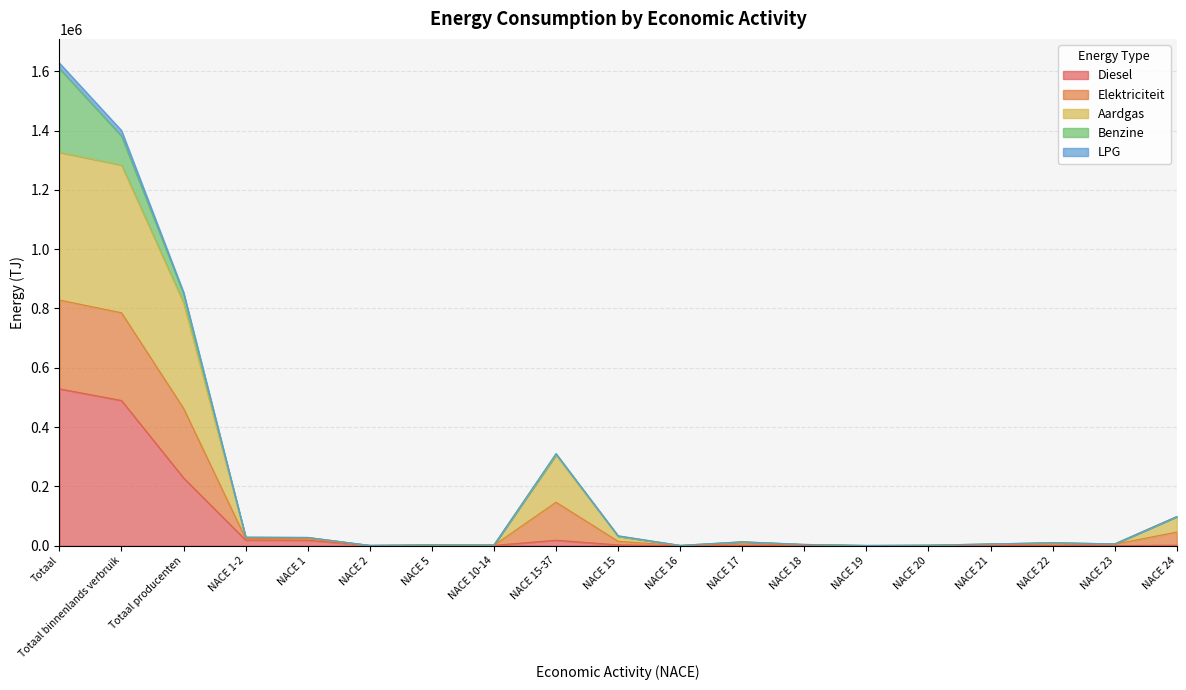

Where is the first local maximum for Elektriciteit?

NACE 5